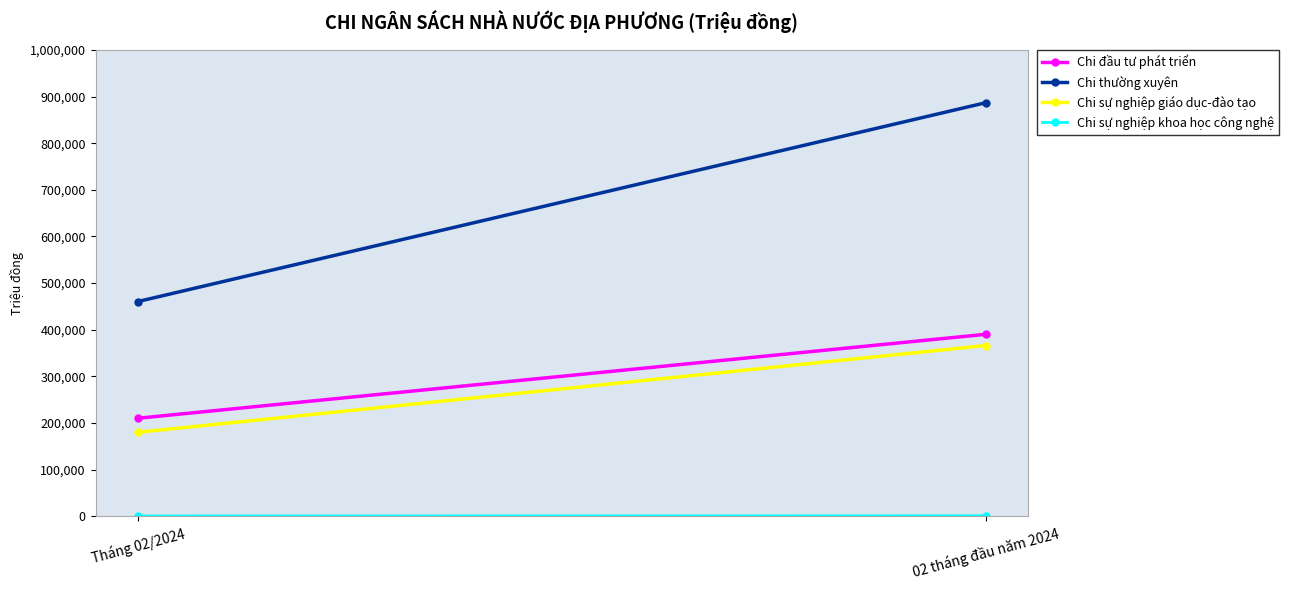

Which category has the highest value in the Chi đầu tư phát triển series?

02 tháng đầu năm 2024